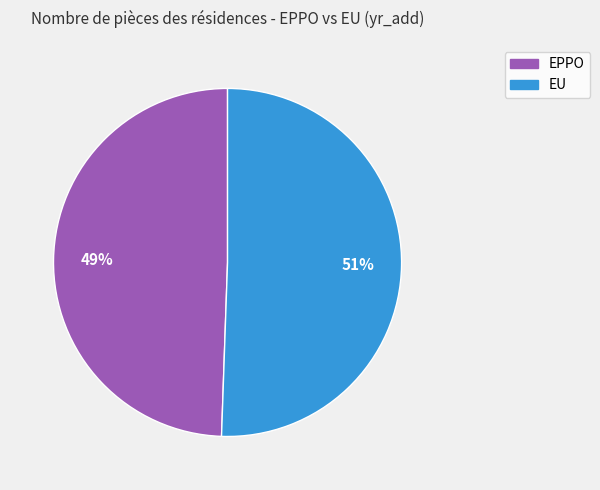

Is the sum of EPPO and EU greater than half?

Yes